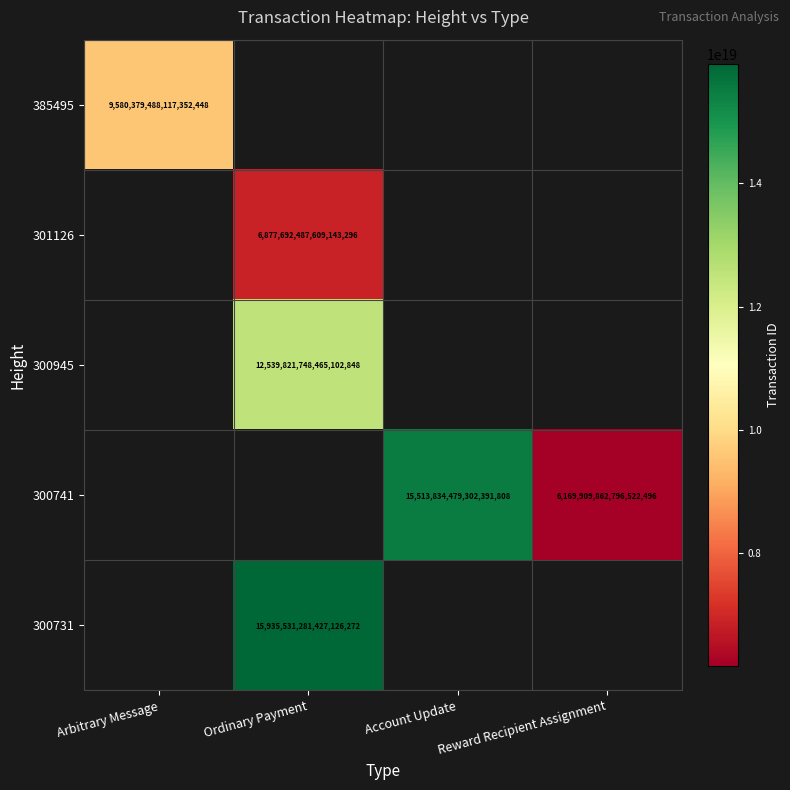

Which category has the lowest value across all series?

Reward Recipient Assignment